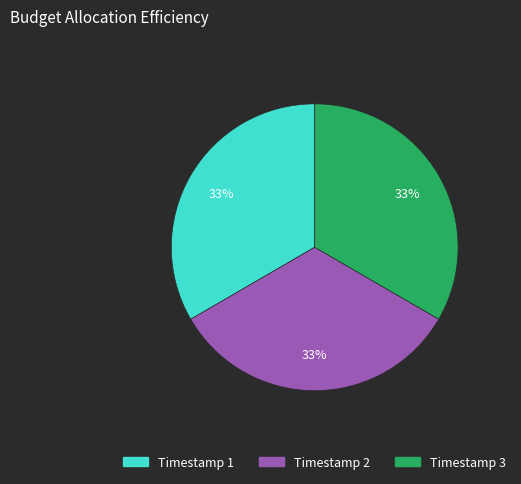

Combined, do Timestamp 2 and Timestamp 3 account for over 50%?

Yes